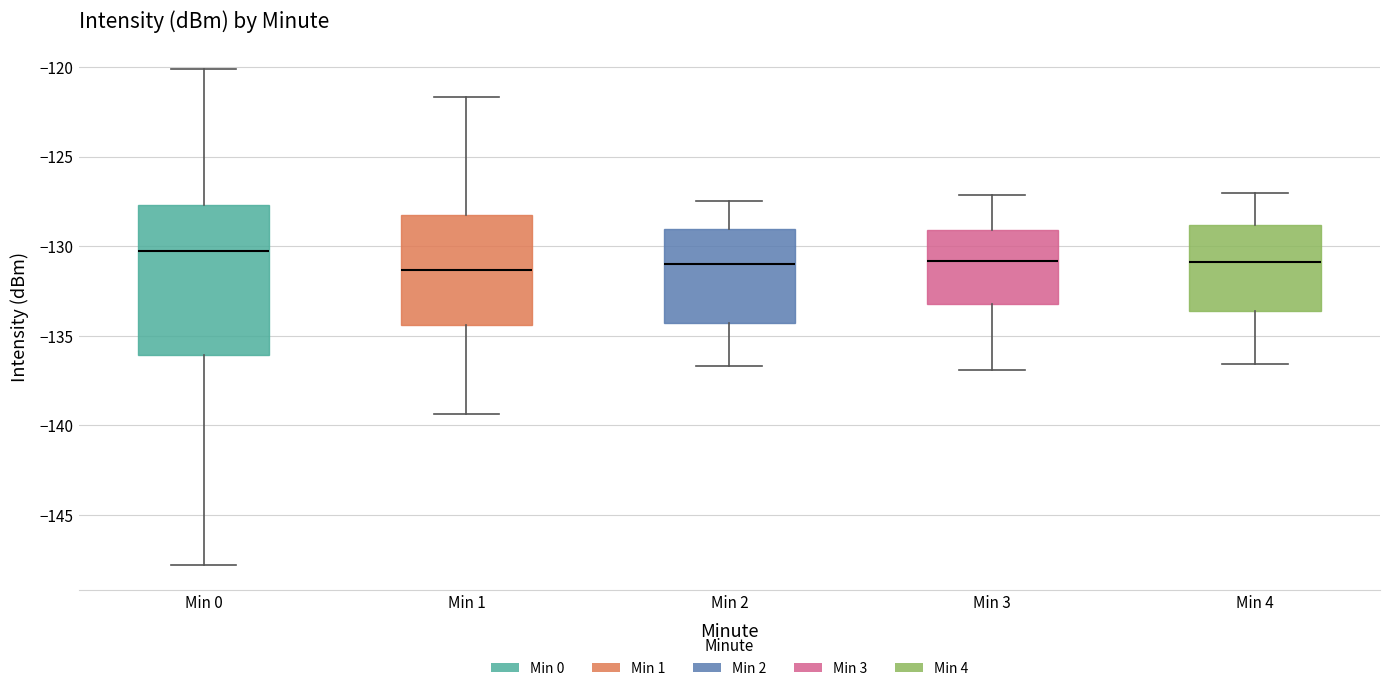

Where does the lower whisker of the box for Min 4 end on the y-axis? The values are not printed on the chart, so give them approximately, as read against the axis.

-136.5